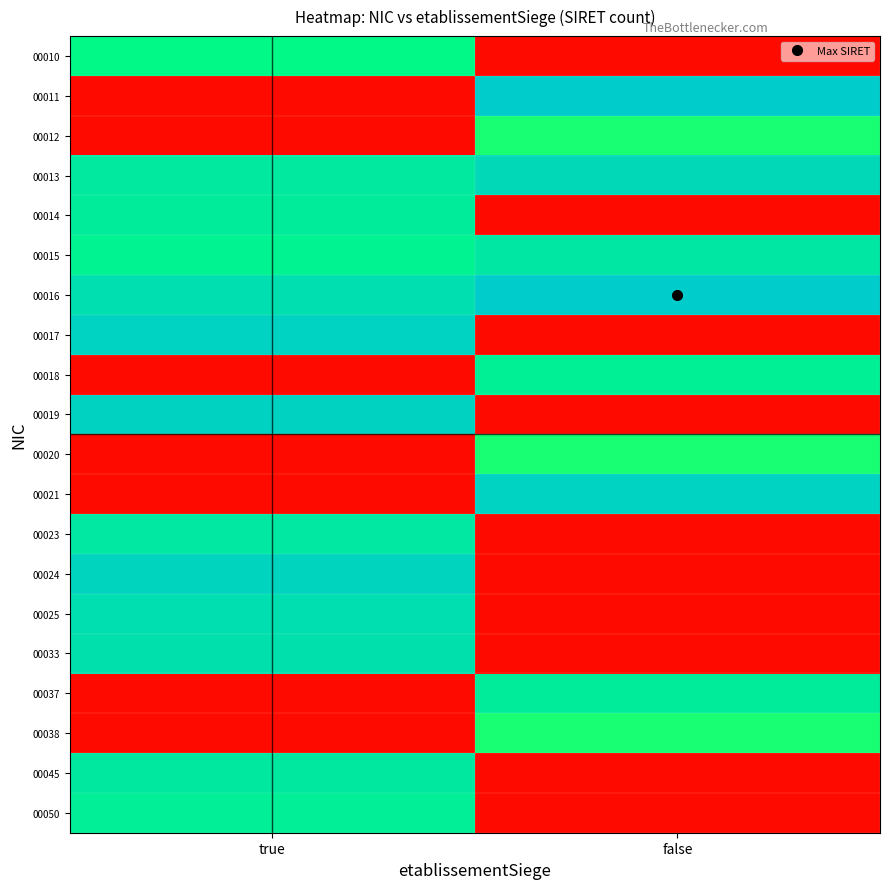

How many series are shown in this chart?

20